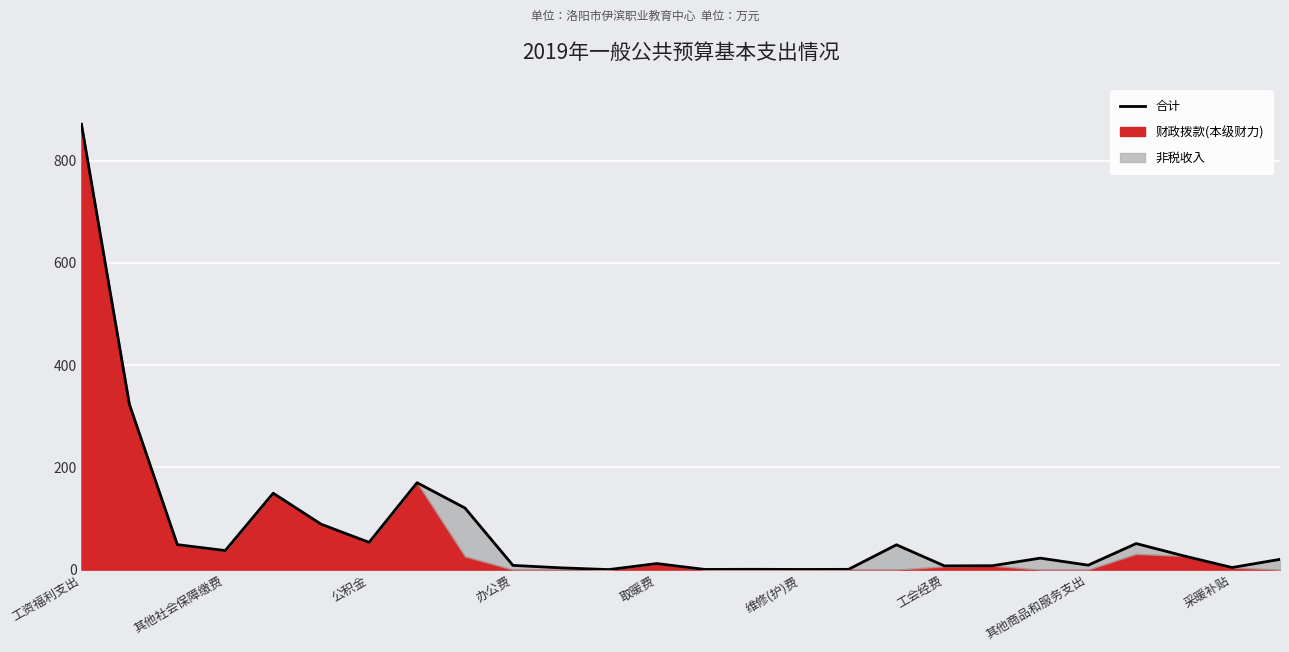

Read the value at 14.

0.6